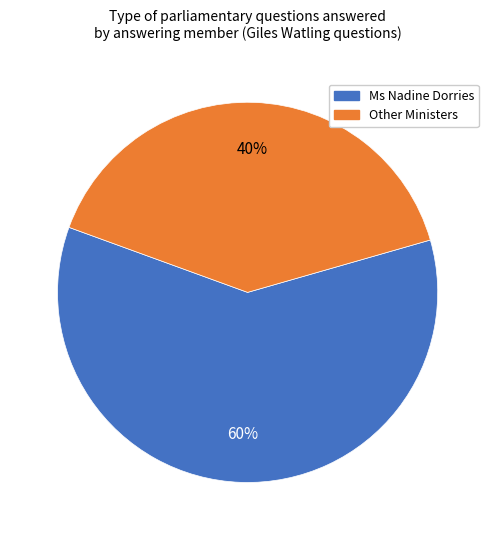

Is there a majority slice in this chart?

Yes